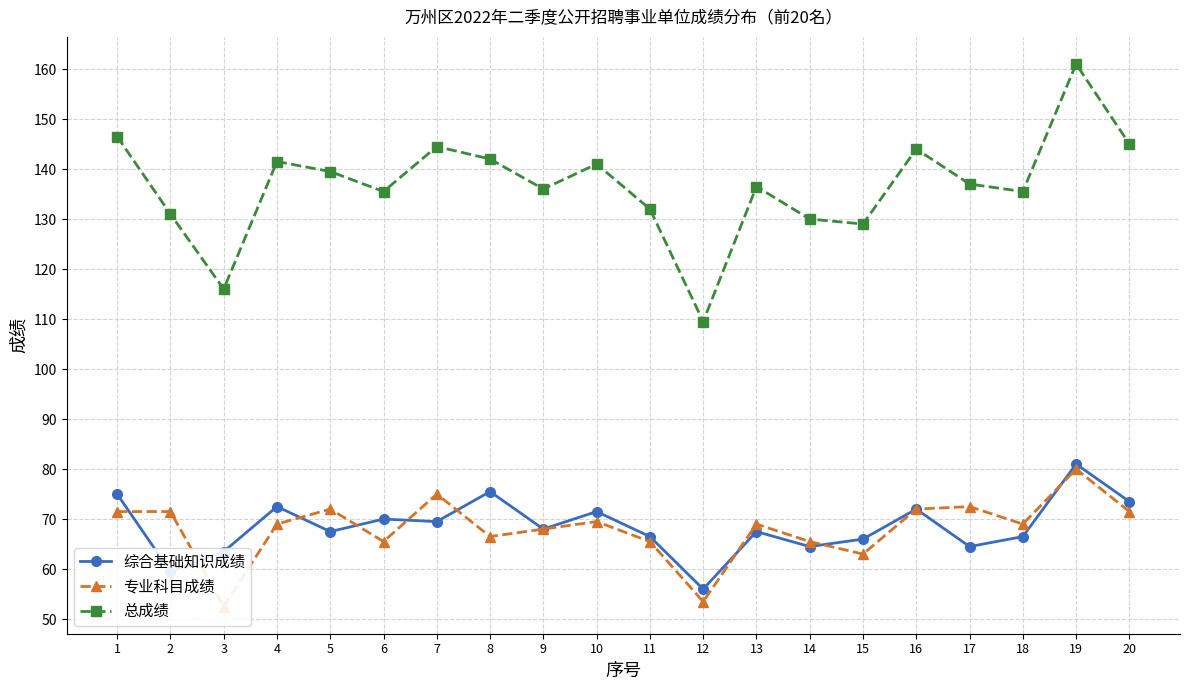

What is the value of the 专业科目成绩 point at the 14th from the left?

65.5